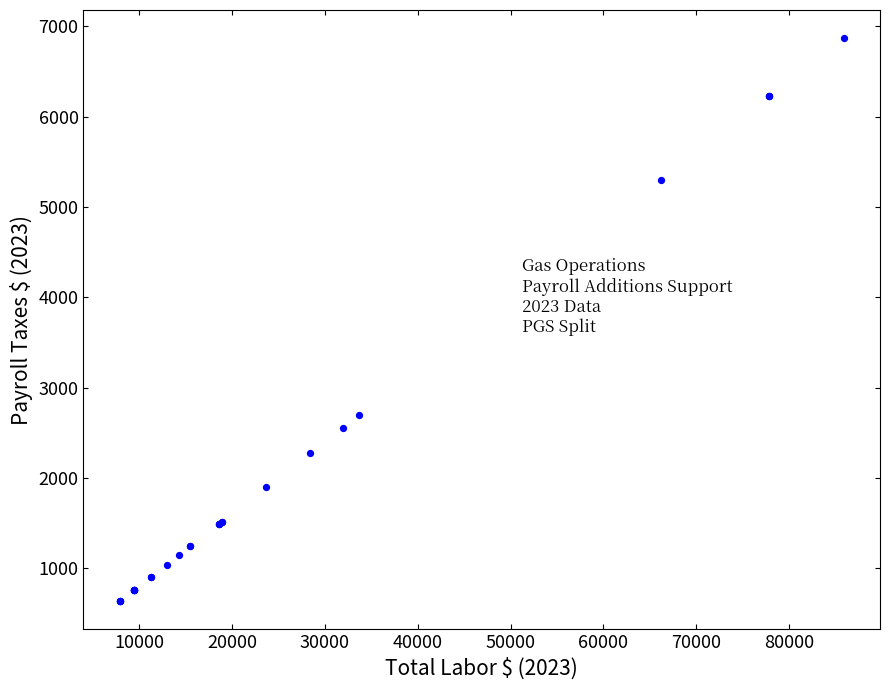

What Y value in the scatter plot is closest to 3751?

2697.4